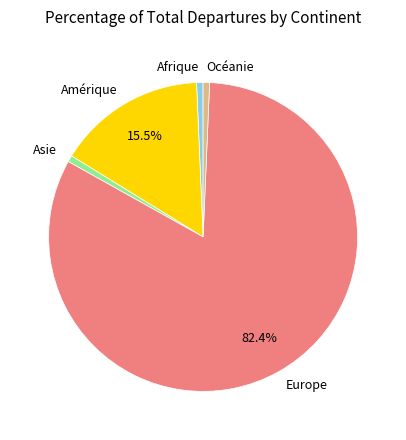

To the nearest percent, what is the difference between the Afrique and Amérique slice percentages?

15%